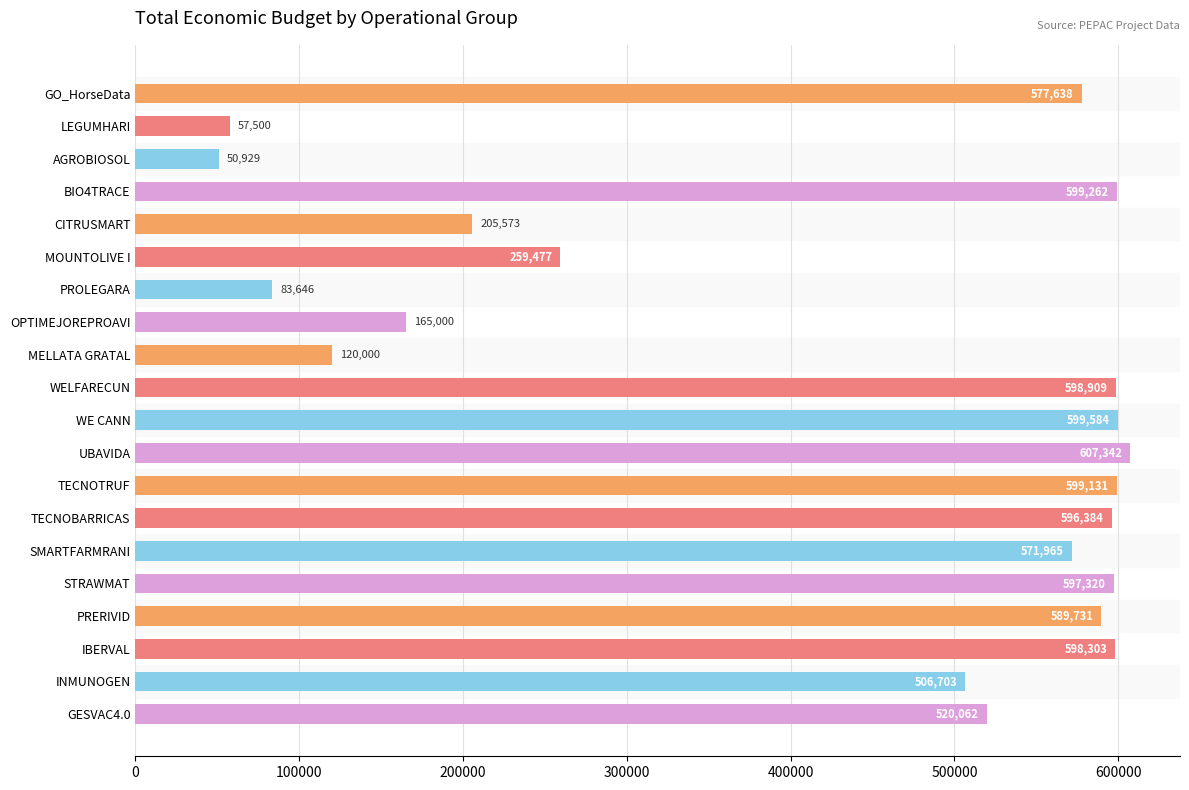

Approximately how many times larger is the value at IBERVAL compared to UBAVIDA?

1.0